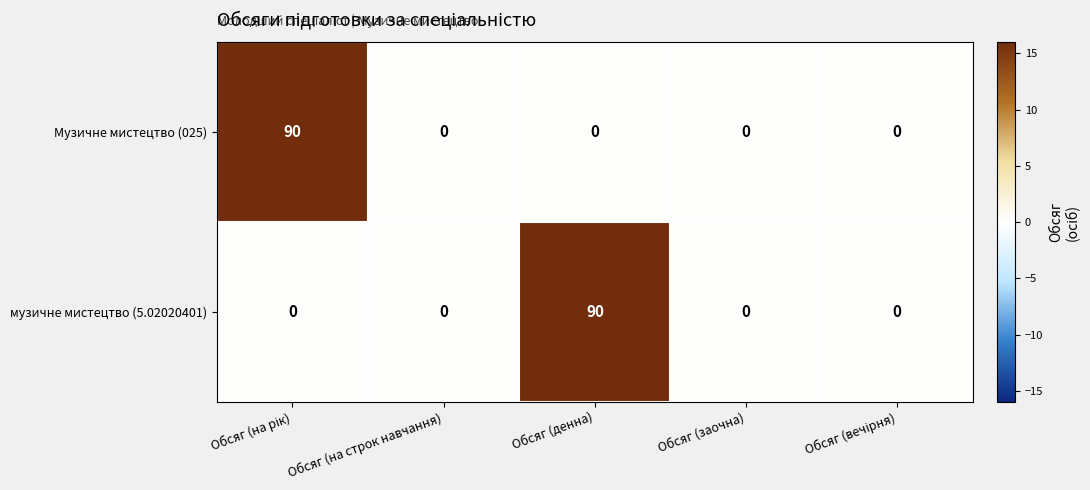

Reading left to right, extract all data points from this chart.

Музичне мистецтво (025): 90	0	0	0	0
музичне мистецтво (5.02020401): 0	0	90	0	0